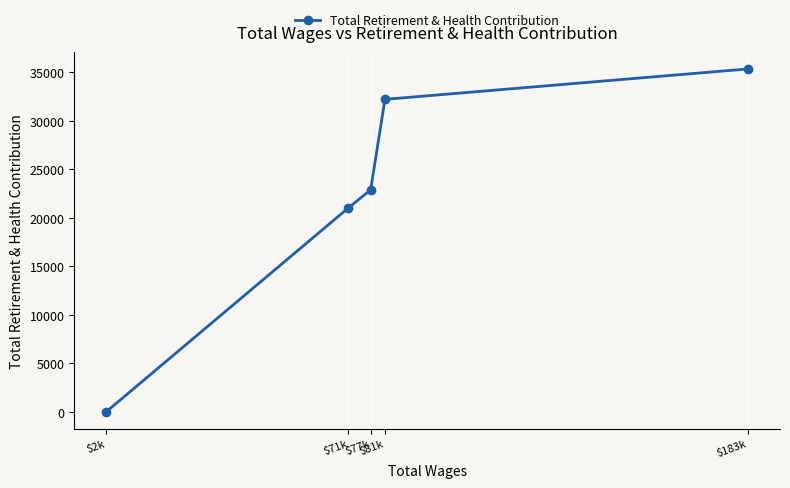

True or false: the data shows -11670 at $2k.

False